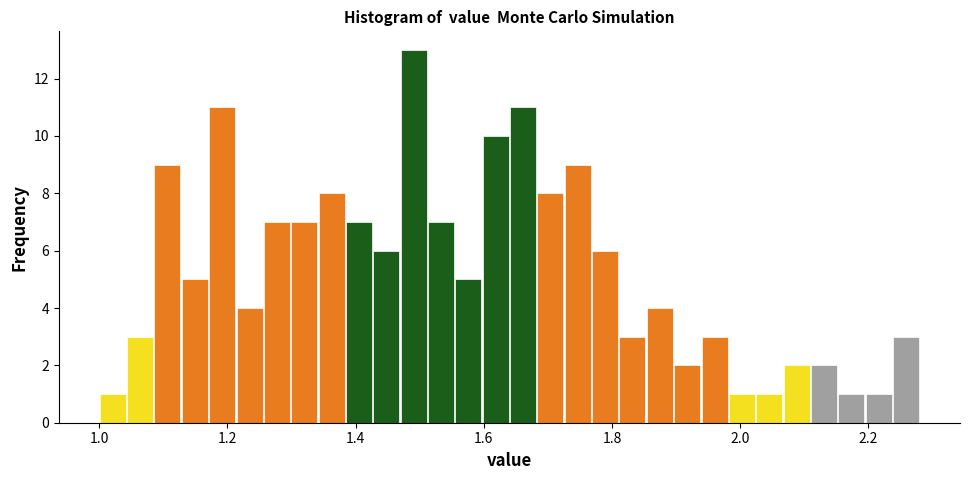

Read against the x-axis, roughly where is the centre of the tallest bar?

1.50